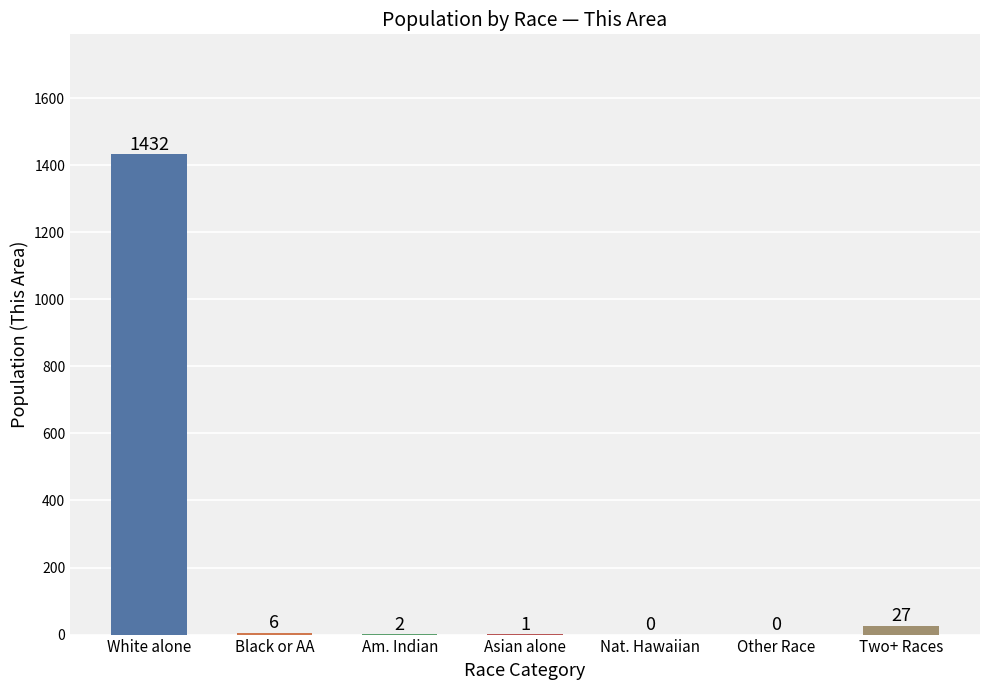

What is the sum of all values?

1468